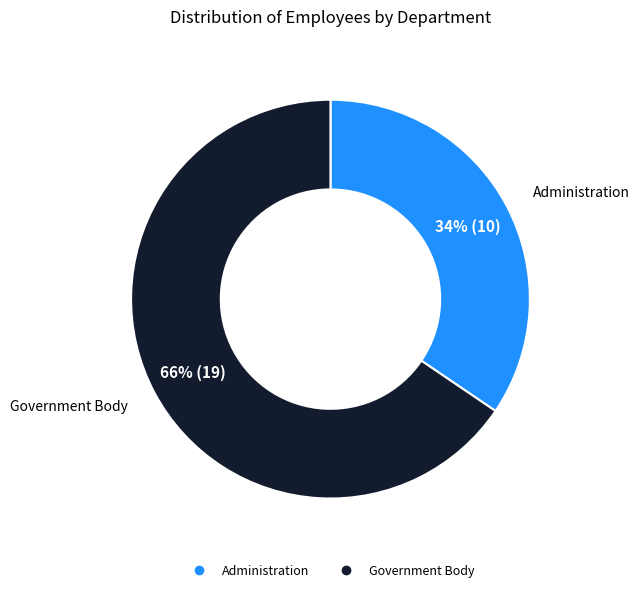

How many slices are in this pie chart?

2